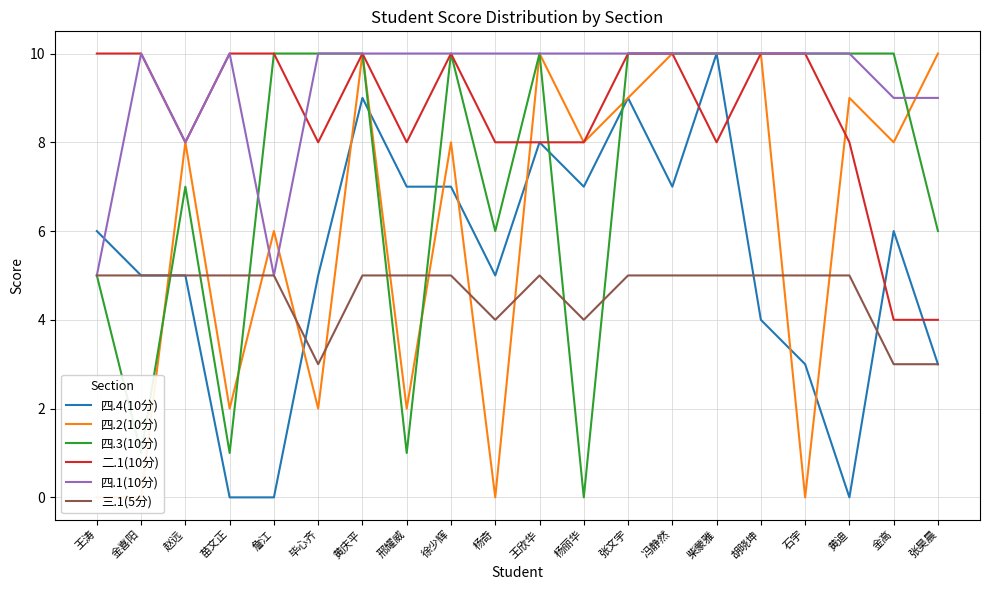

How many 四.4(10分) values are between 4 and 7?

11